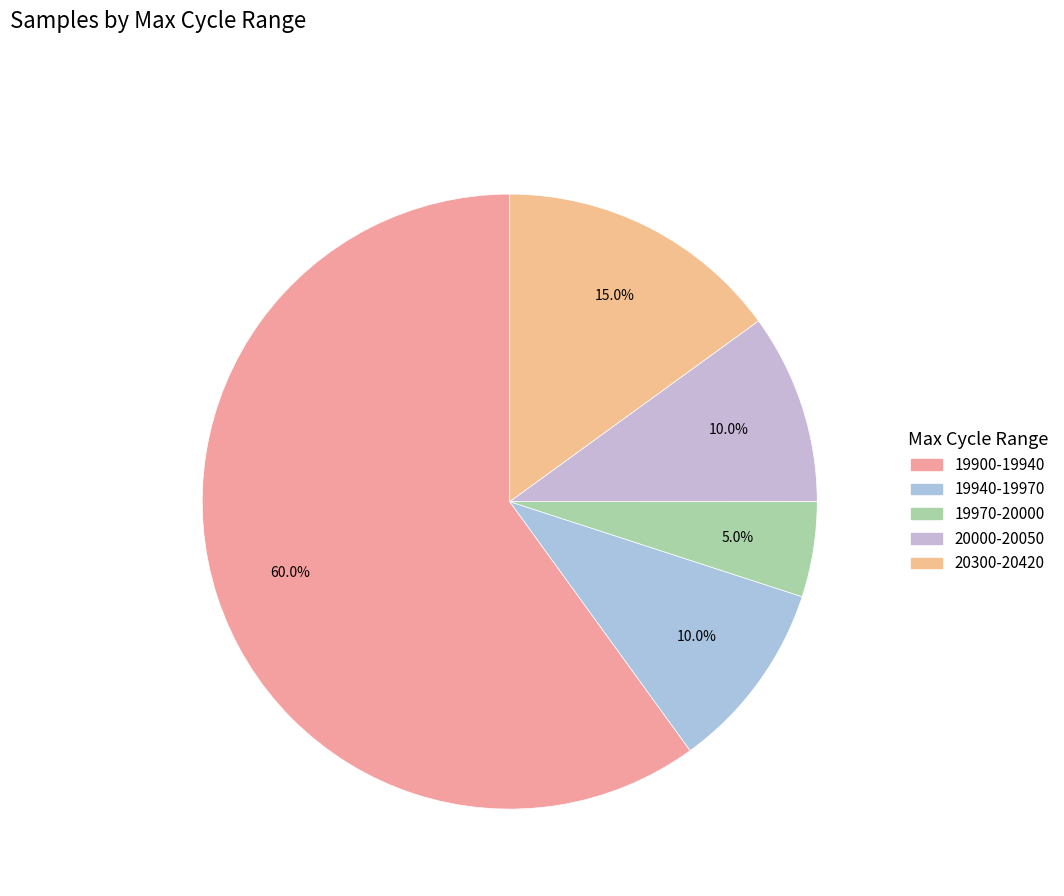

How many slices are in this pie chart?

5